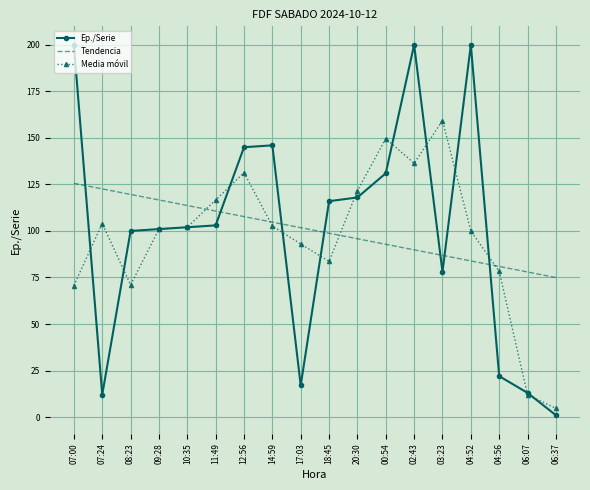

The Media móvil series shows 101.0 at 09:28. True or false?

True